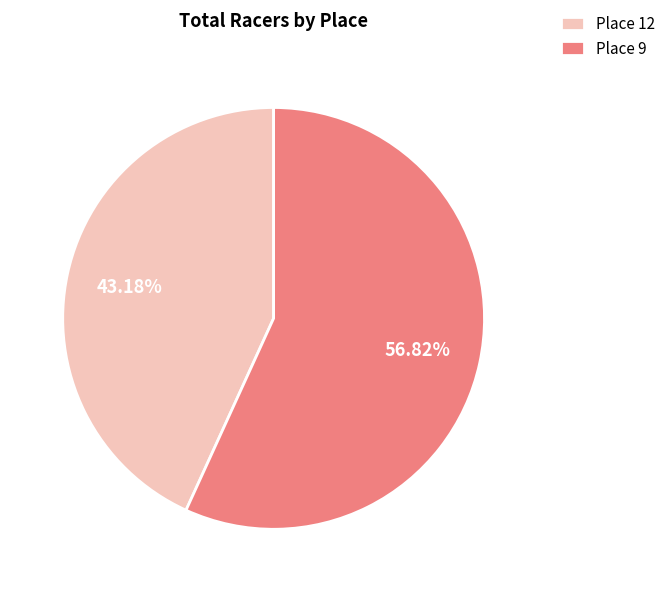

Is there a majority slice in this chart?

Yes